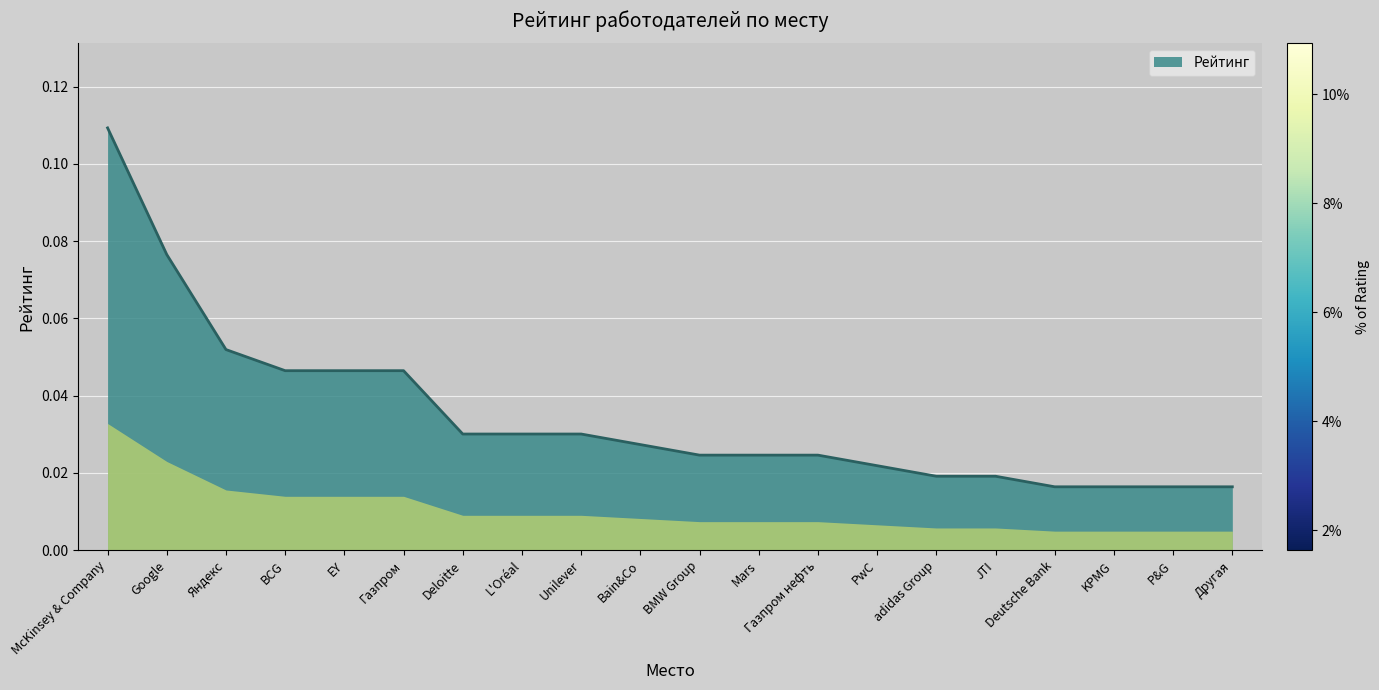

True or false: the data shows 0.1 at Газпром.

False